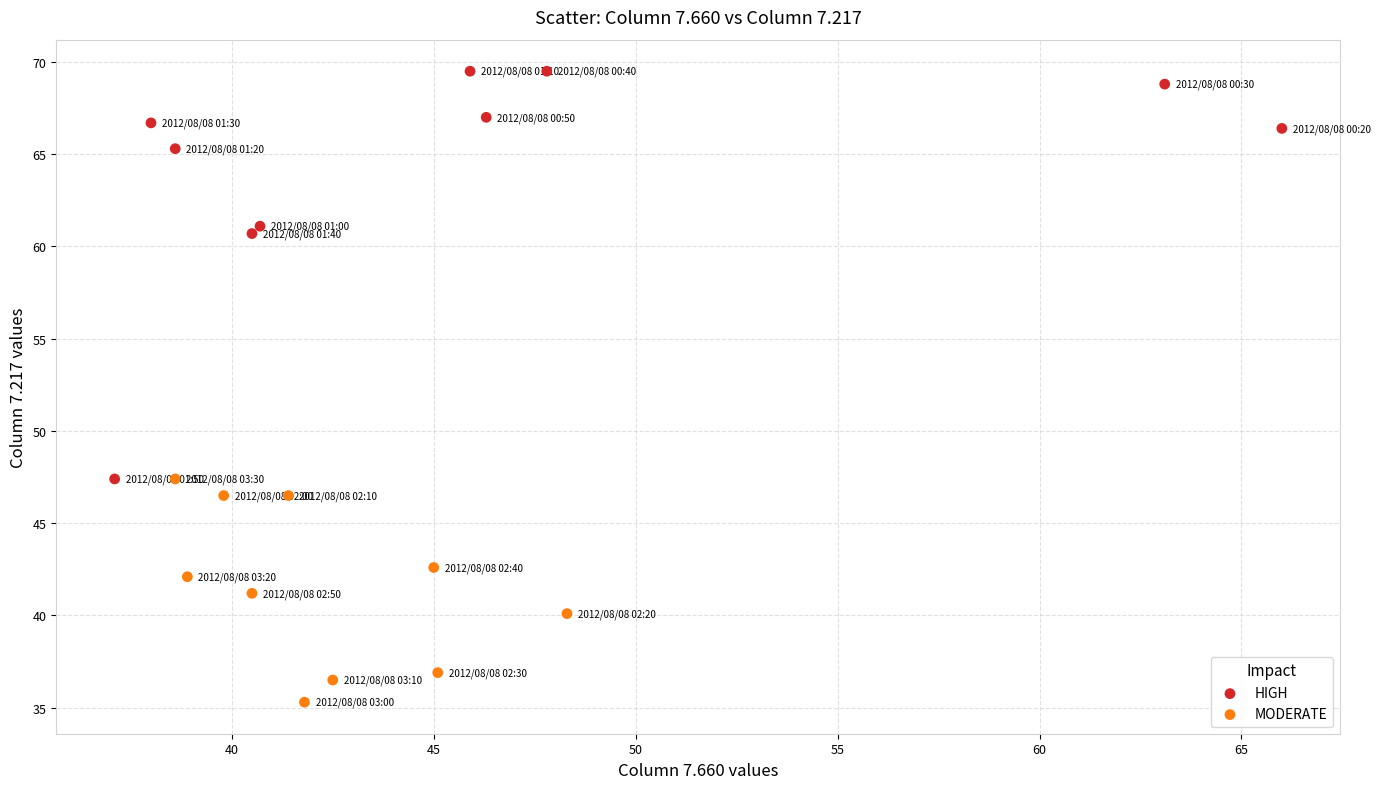

Which series reaches the minimum Y coordinate?

MODERATE